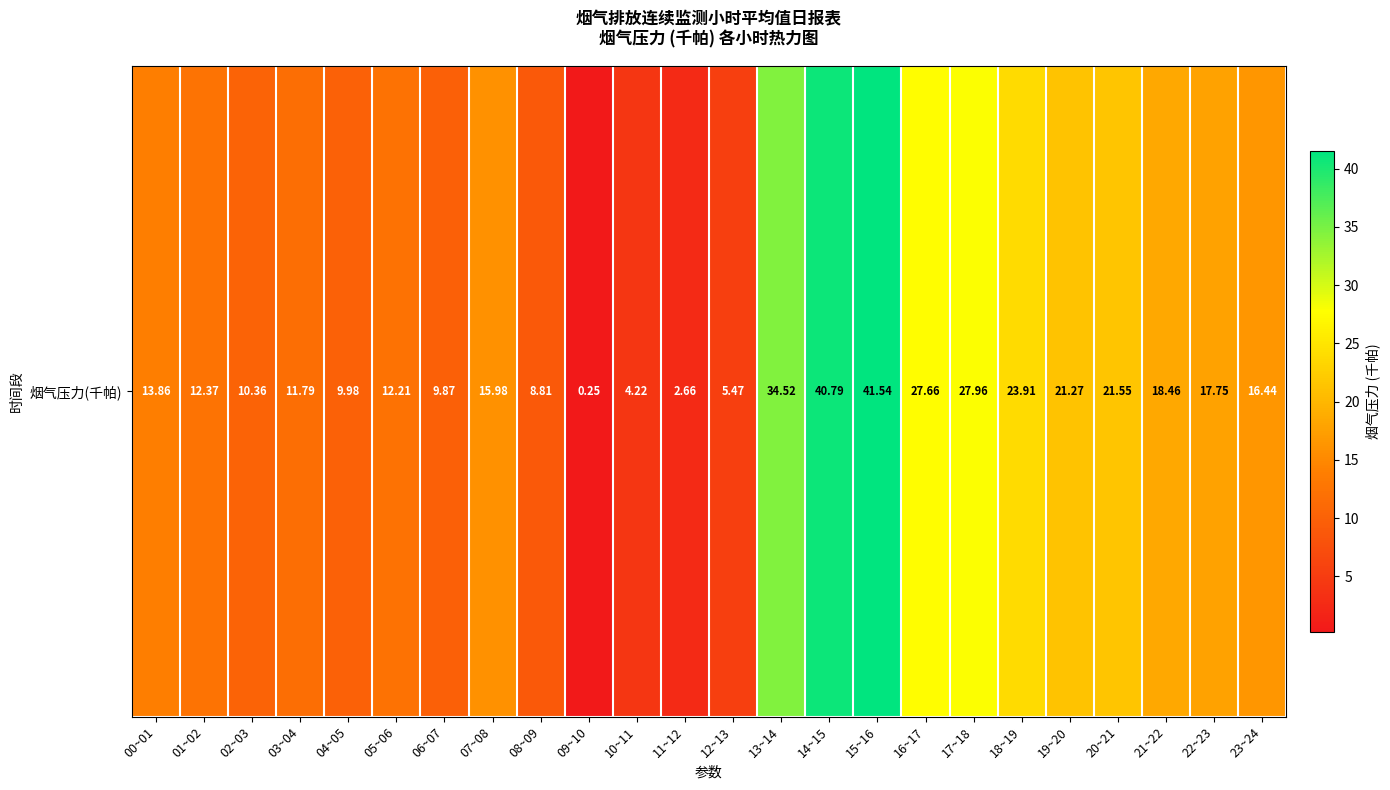

What is the sum of all values?

409.7